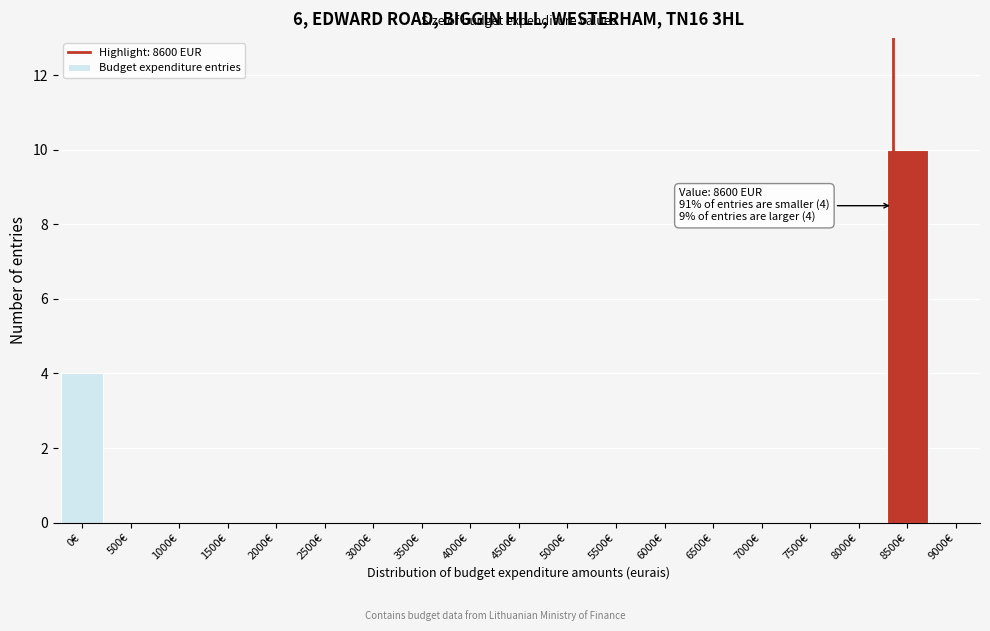

Reading right to left, what are all the values shown in this chart?

9000€=0	8500€=10	8000€=0	7500€=0	7000€=0	6500€=0	6000€=0	5500€=0	5000€=0	4500€=0	4000€=0	3500€=0	3000€=0	2500€=0	2000€=0	1500€=0	1000€=0	500€=0	0€=4